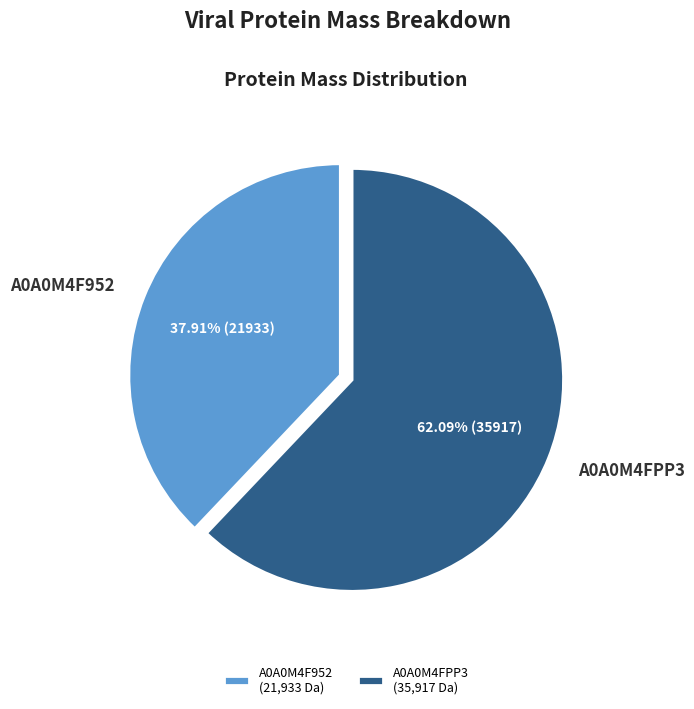

Does A0A0M4F952 account for over 50% of the chart?

No